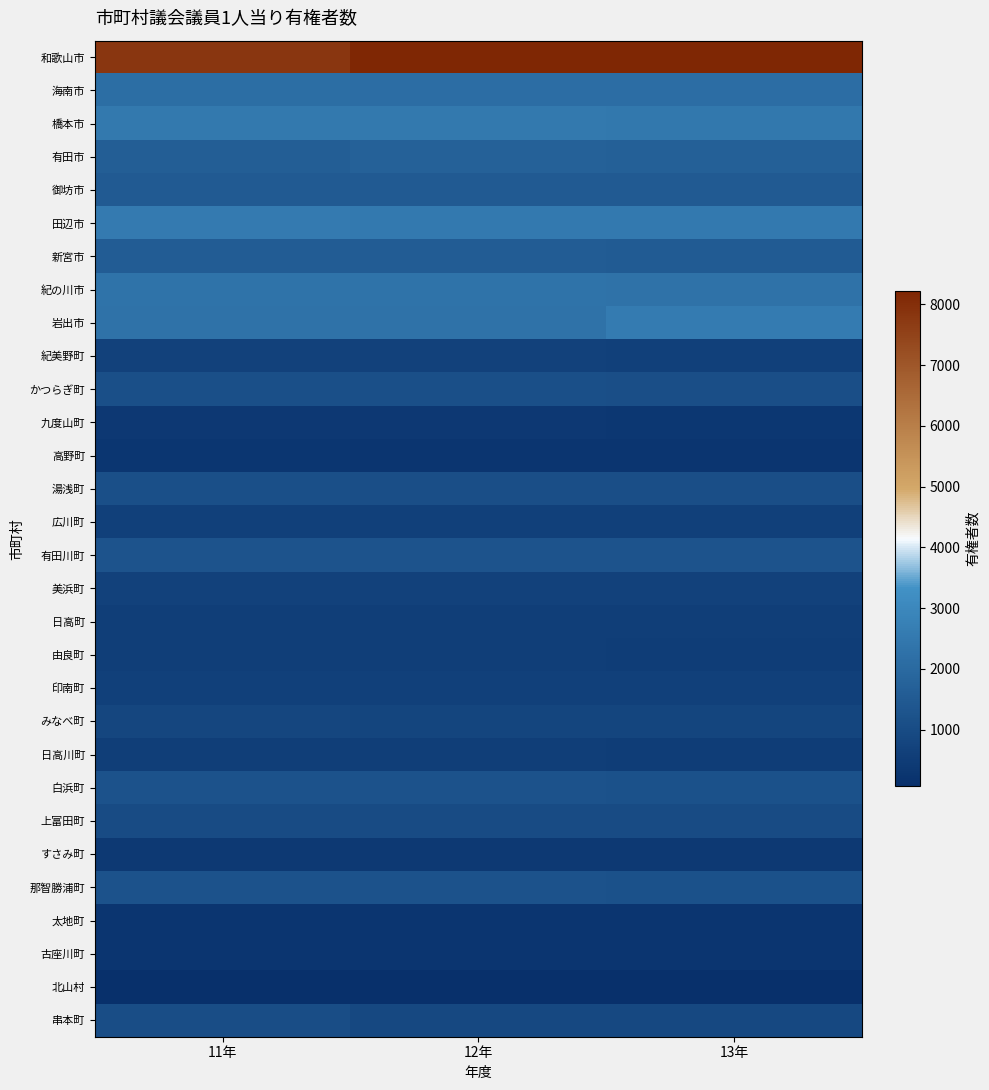

What is the total value across all series at 11年?

39262.9